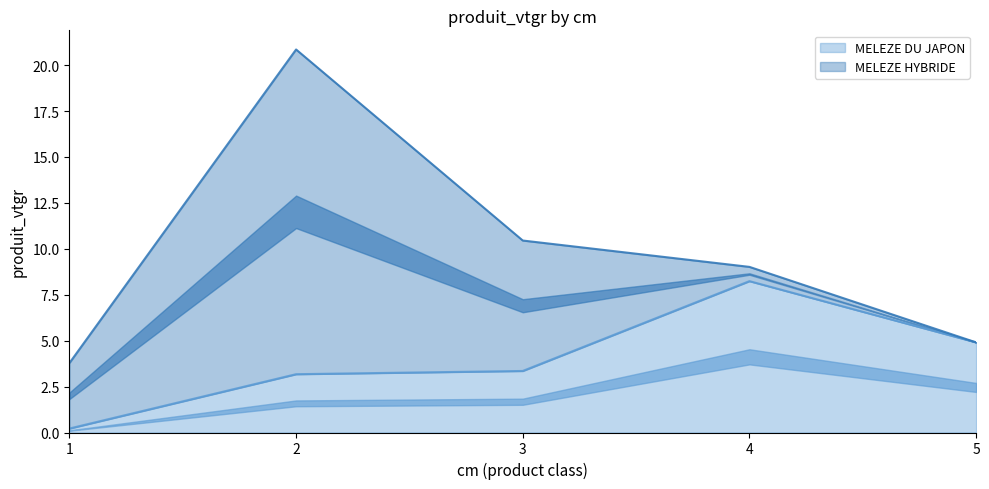

Approximately how many times larger is the value at 2 compared to 4?

0.4